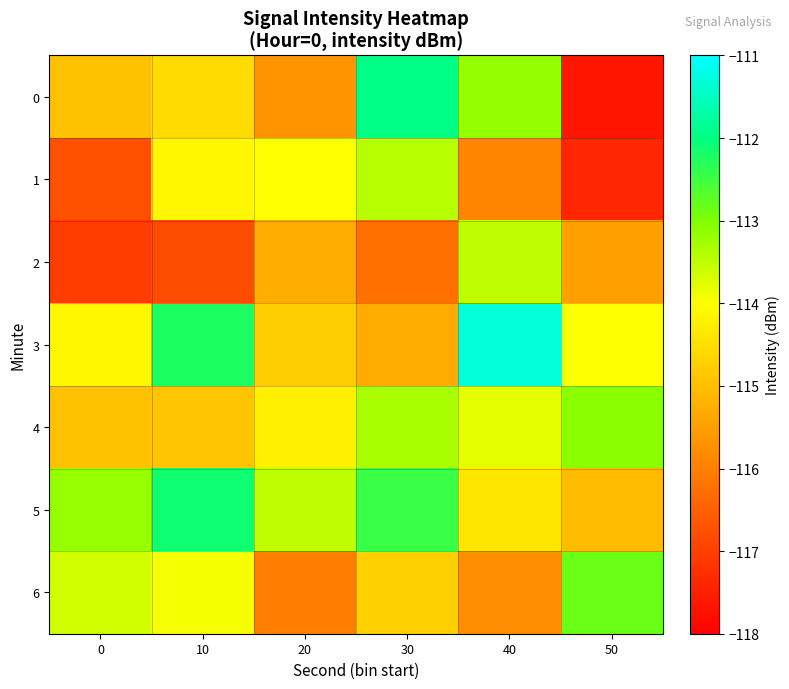

How many categories are shown in the chart?

6